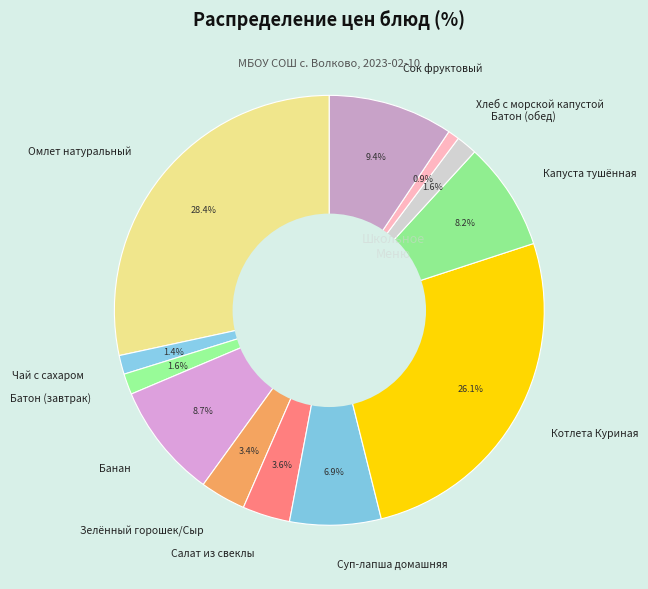

To the nearest percent, what is the difference between the Салат из свеклы and Чай с сахаром slice percentages?

2%